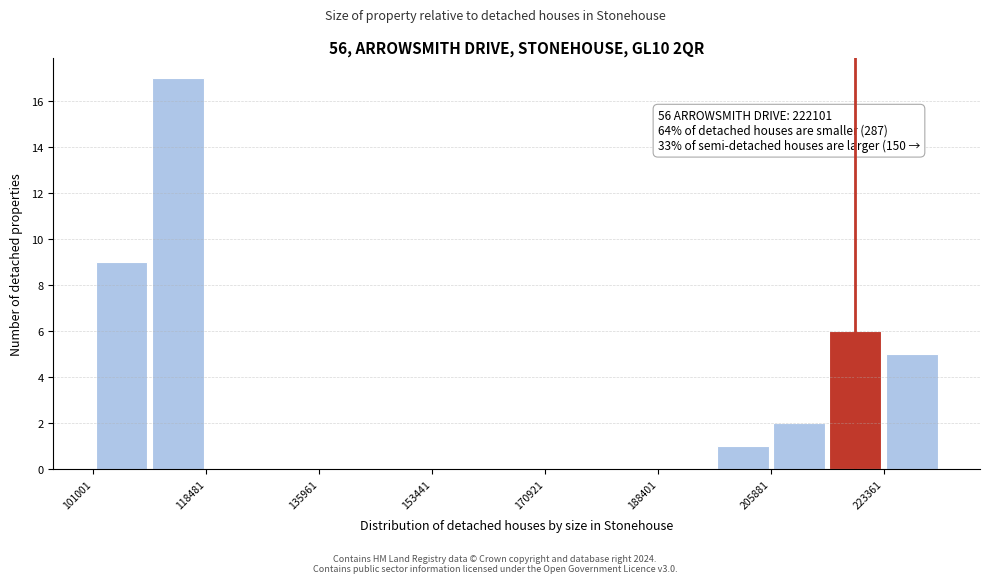

Which range on the x-axis has the tallest bar?

110000 to 118000